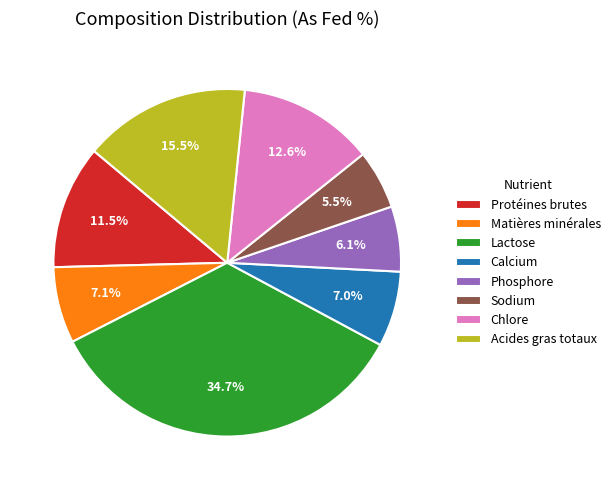

Is there any slice that represents more than half of the pie?

No